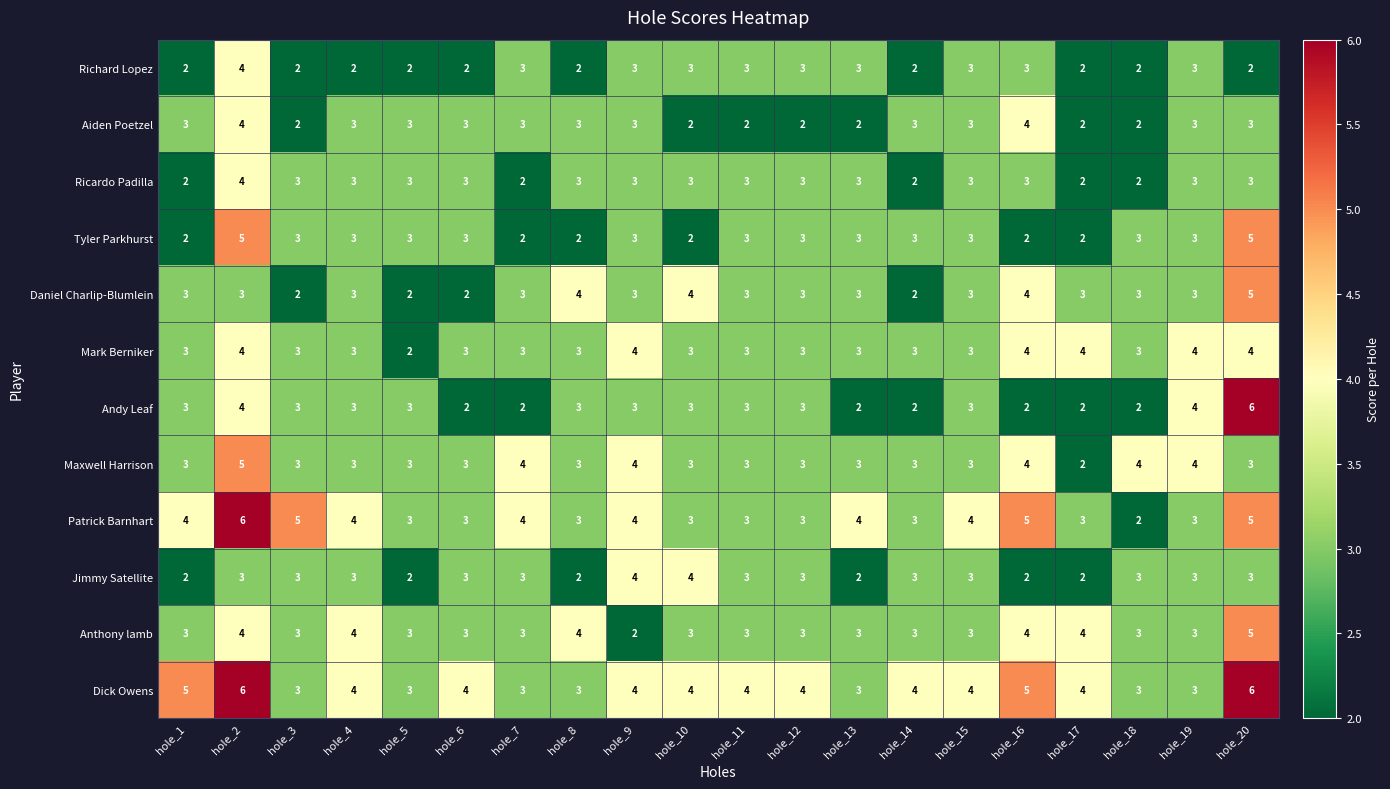

What is the spread (max minus min) of values at hole_6?

2